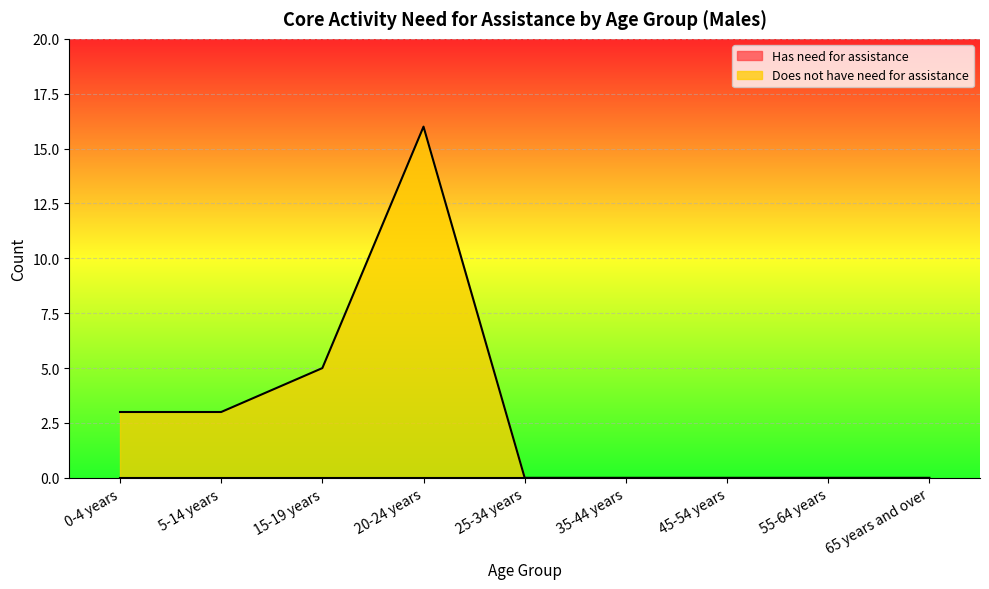

What is the label of the 3rd point from the left?

15-19 years